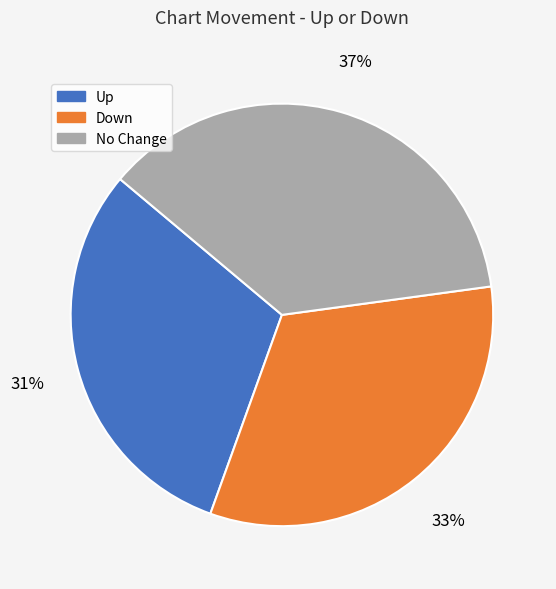

To the nearest percent, what is the difference between the largest and smallest slice percentages?

6%